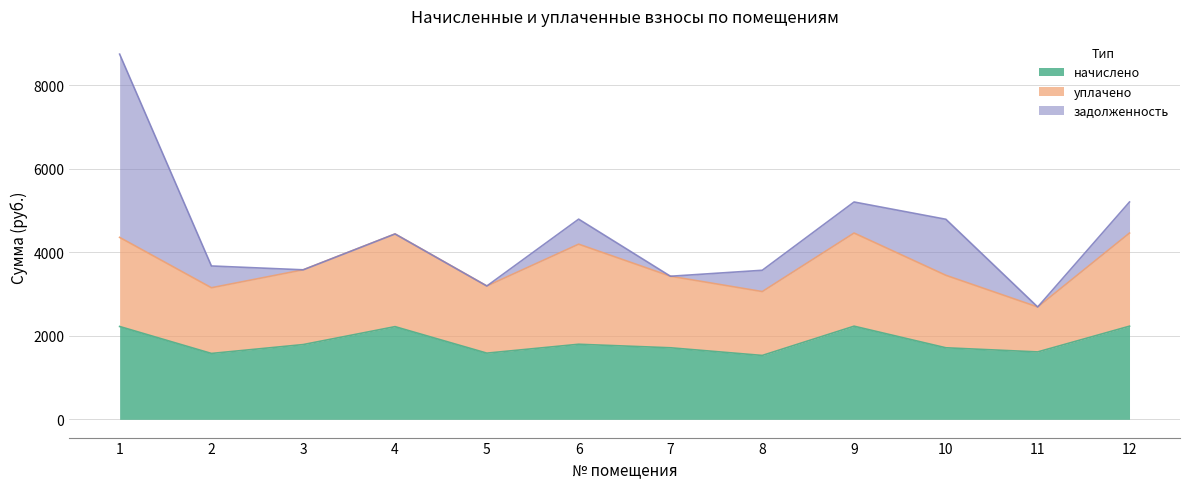

How many lines are shown in the chart?

3